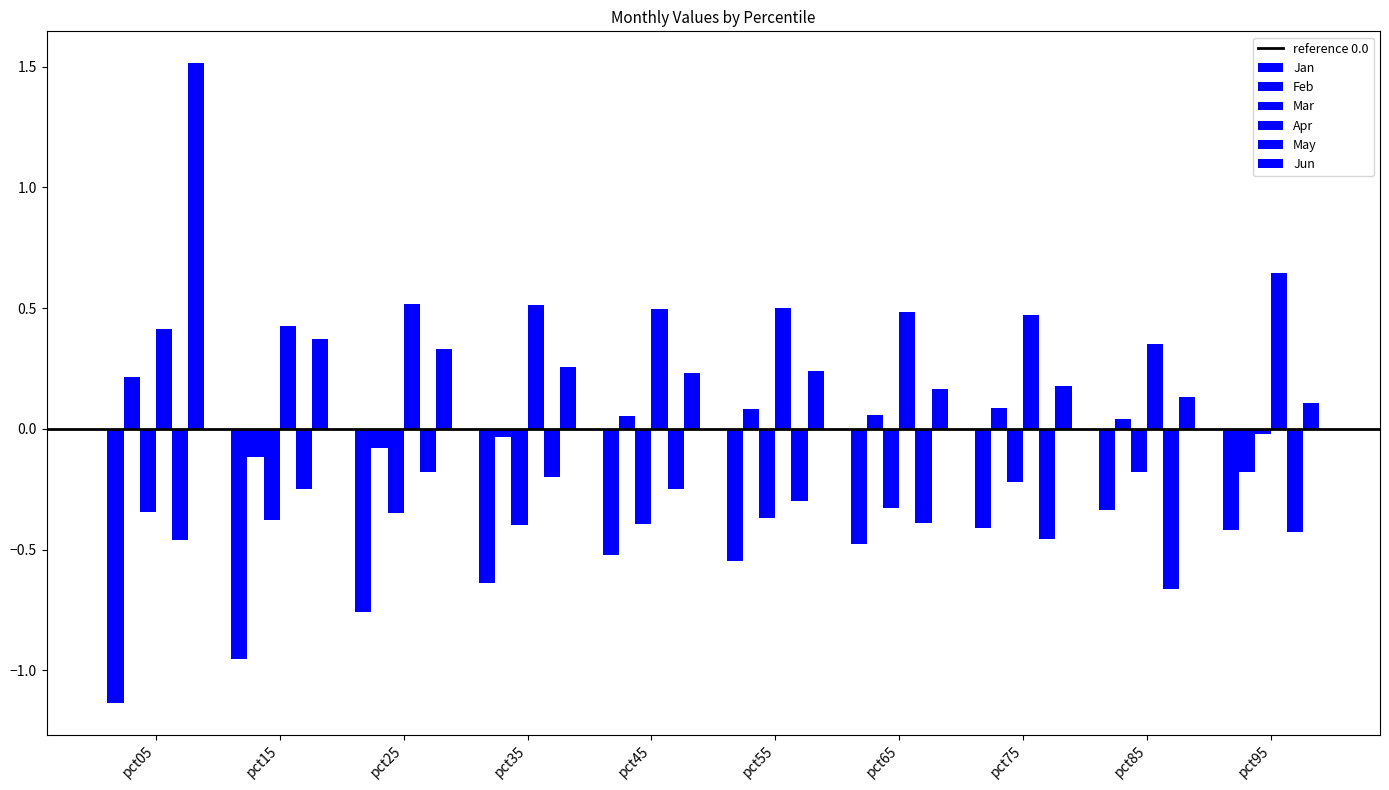

What is the maximum value shown in the chart?

1.5